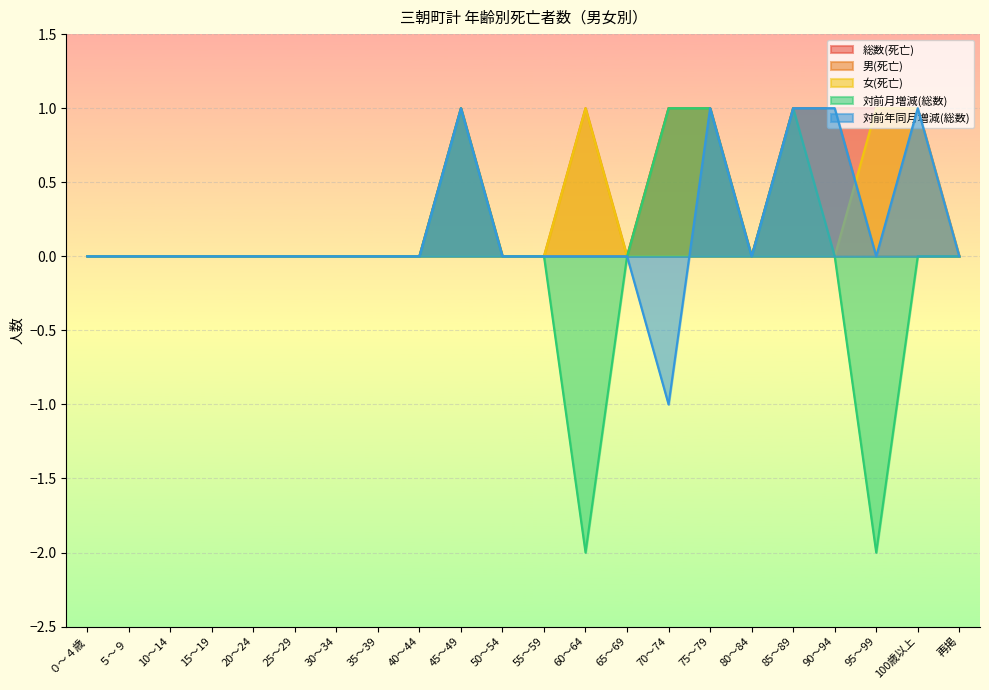

Reading right to left, extract all data points from this chart.

総数(死亡): 0	1	1	1	1	0	1	1	0	0	0	0	1	0	0	0	0	0	0	0	0	0
男(死亡): 0	0	0	1	1	0	1	1	0	1	0	0	1	0	0	0	0	0	0	0	0	0
女(死亡): 0	1	1	0	0	0	0	0	0	1	0	0	0	0	0	0	0	0	0	0	0	0
対前月増減(総数): 0	0	-2	0	1	0	1	1	0	-2	0	0	1	0	0	0	0	0	0	0	0	0
対前年同月増減(総数): 0	1	0	1	1	0	1	-1	0	0	0	0	1	0	0	0	0	0	0	0	0	0